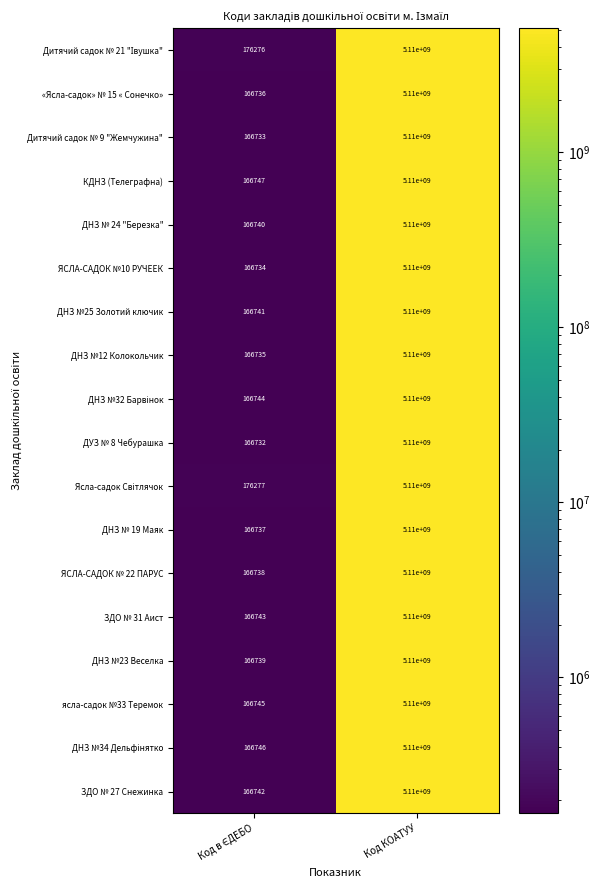

Which series has the widest spread of values?

ДУЗ № 8 Чебурашка